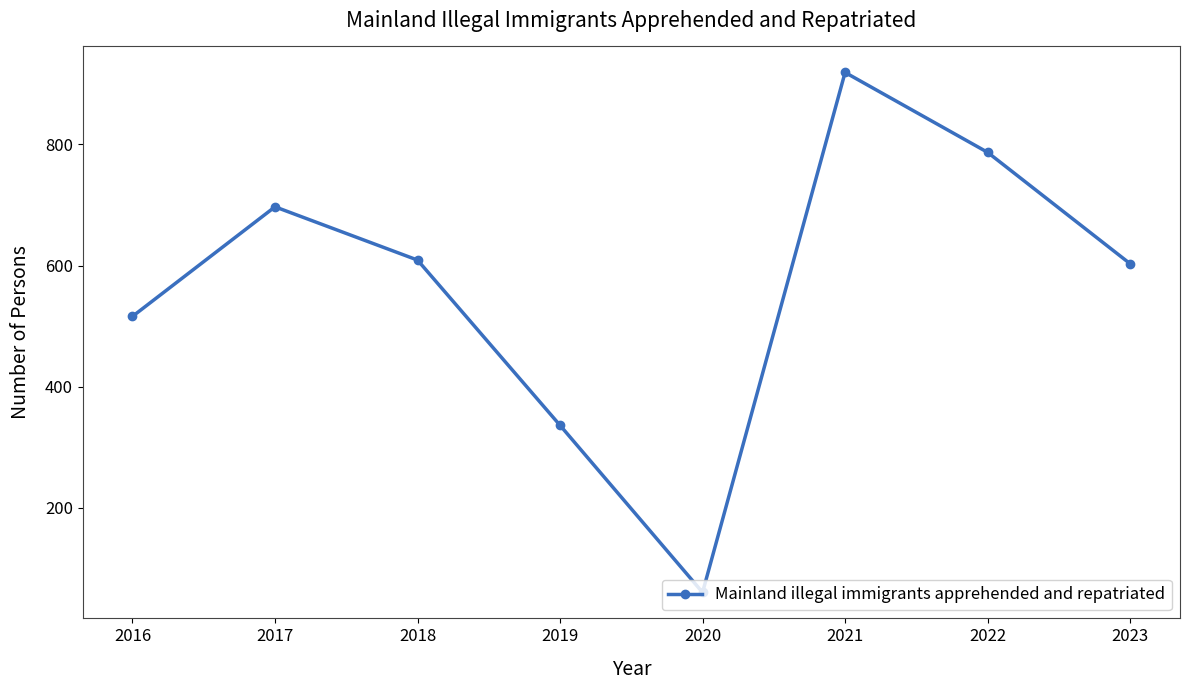

At which category does the data reach its first local valley?

2020